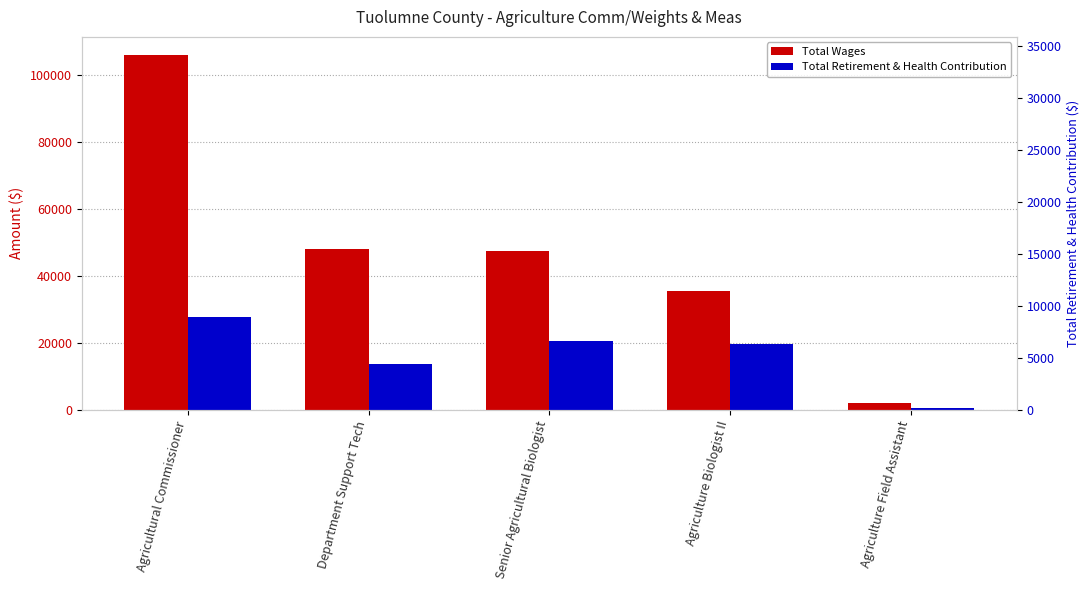

What is the total value across all series at Agriculture Field Assistant?

2501